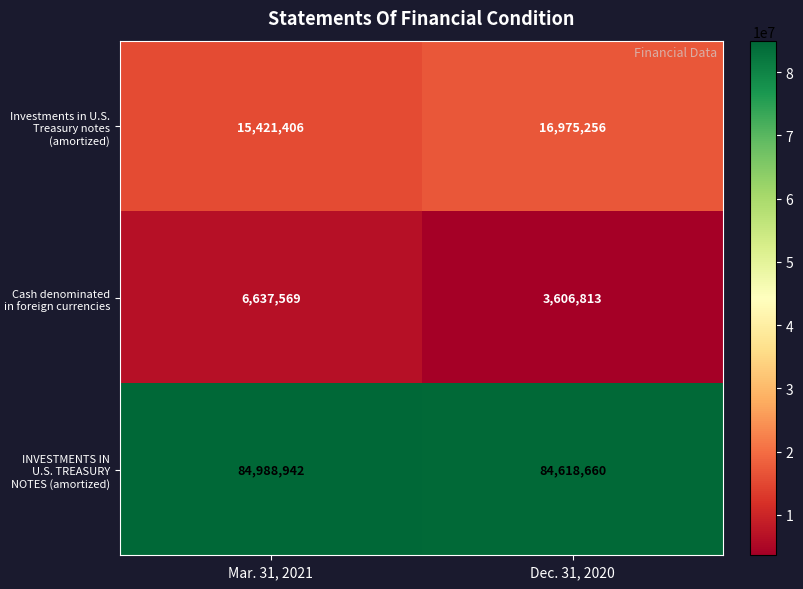

Between Mar. 31, 2021 and Dec. 31, 2020, which series saw the biggest shift?

Cash denominated in foreign currencies